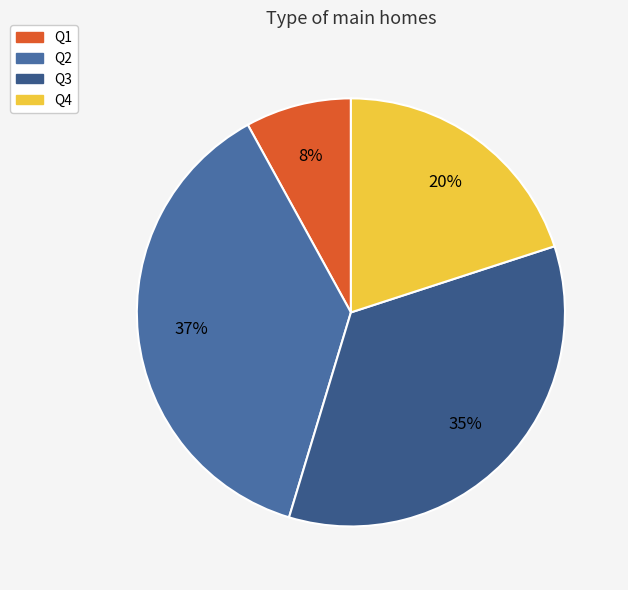

To the nearest percent, what portion does Q1 represent?

8%